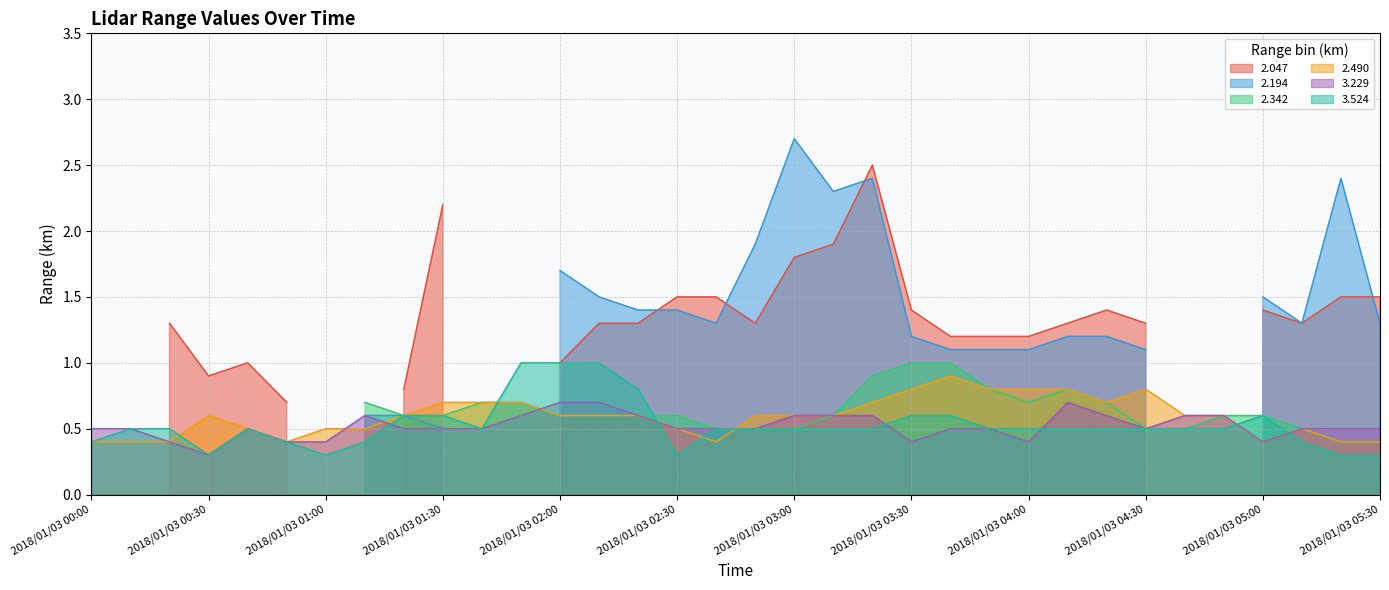

Is it true that 3.229 equals 0.4 at 2018/01/03 03:30?

True